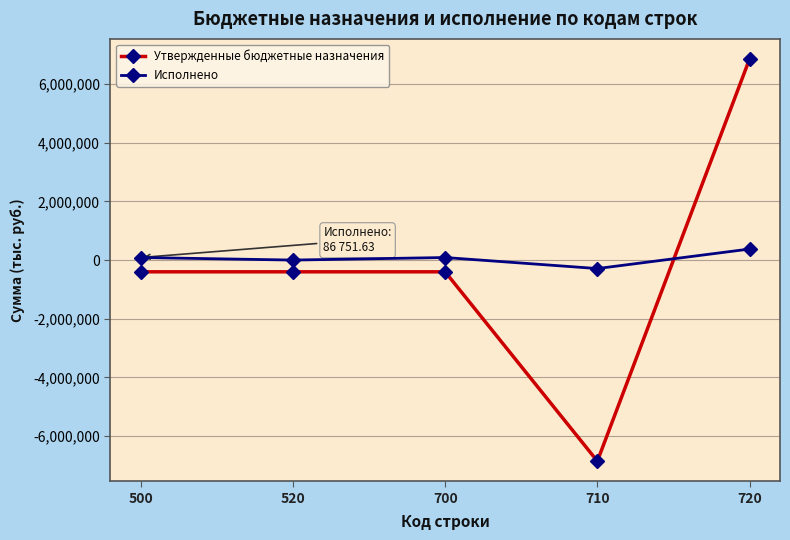

What is the sum of all Исполнено values?

260254.9